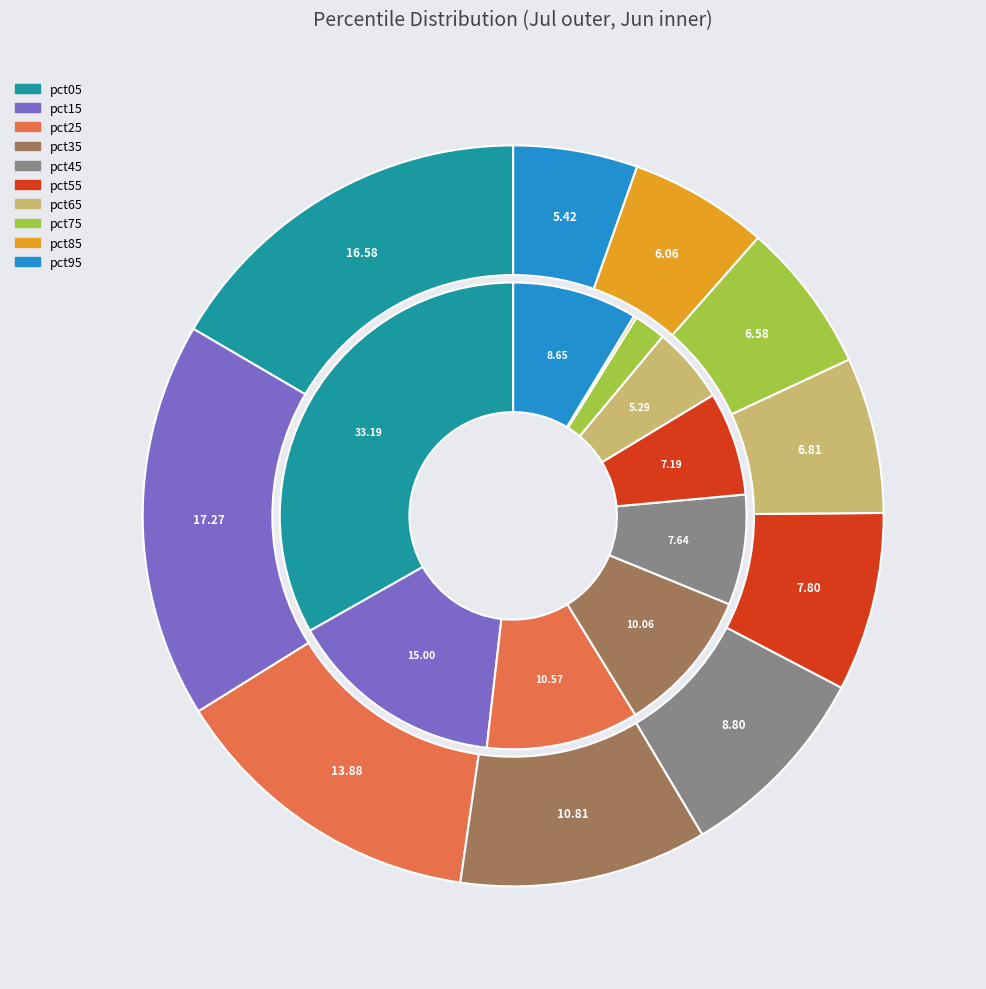

Combined, do 3 and values_jun account for over 50%?

No